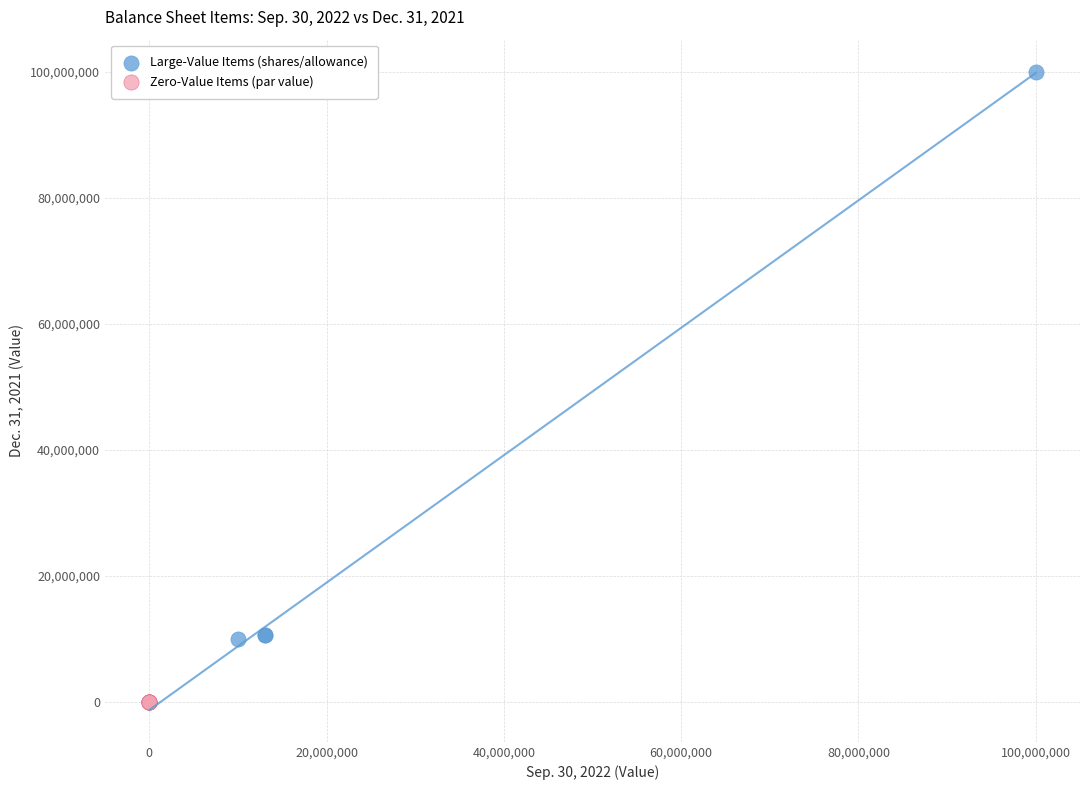

Which series contains the highest Y value?

Large-Value Items (shares/allowance)